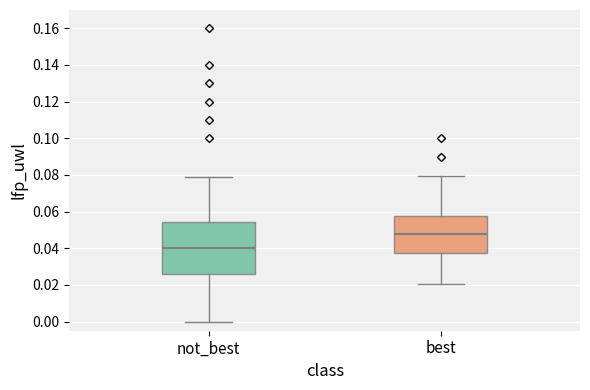

Which box's median line is the highest?

best